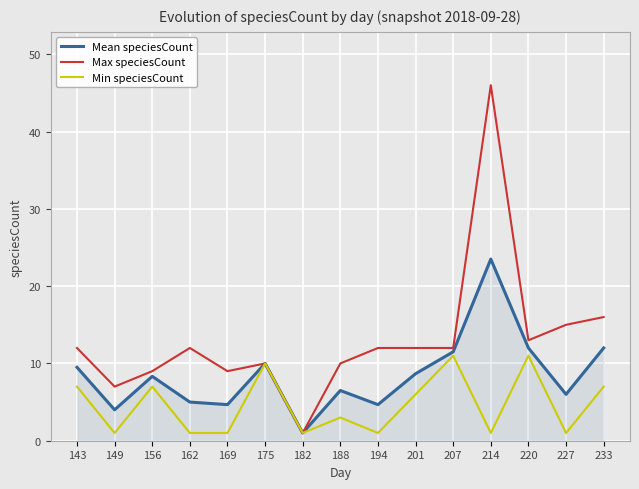

Which series has the widest spread of values?

Max speciesCount